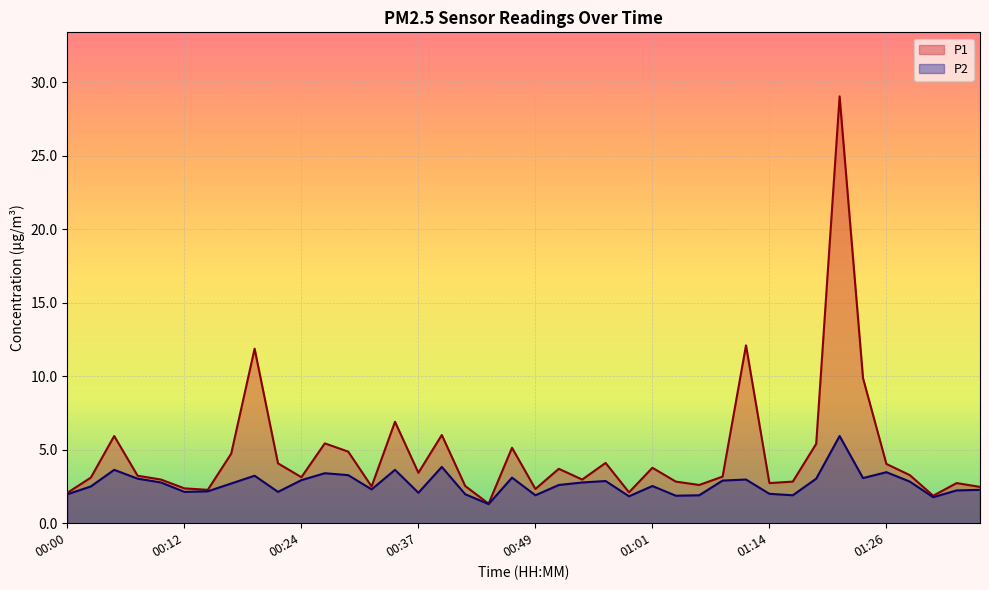

In P2, how many points are lower than both neighbors (excluding endpoints)?

11